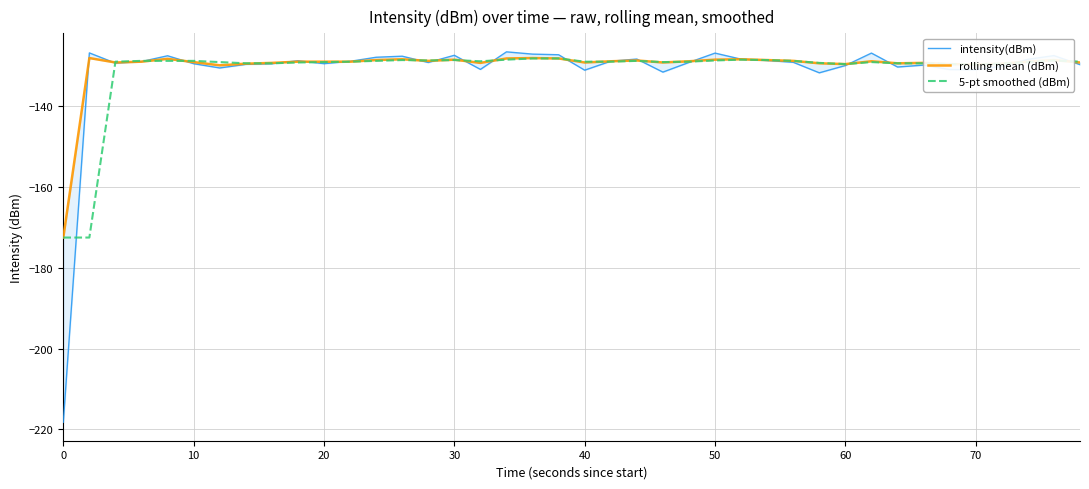

What is the minimum value for 5-pt smoothed (dBm)?

-172.5